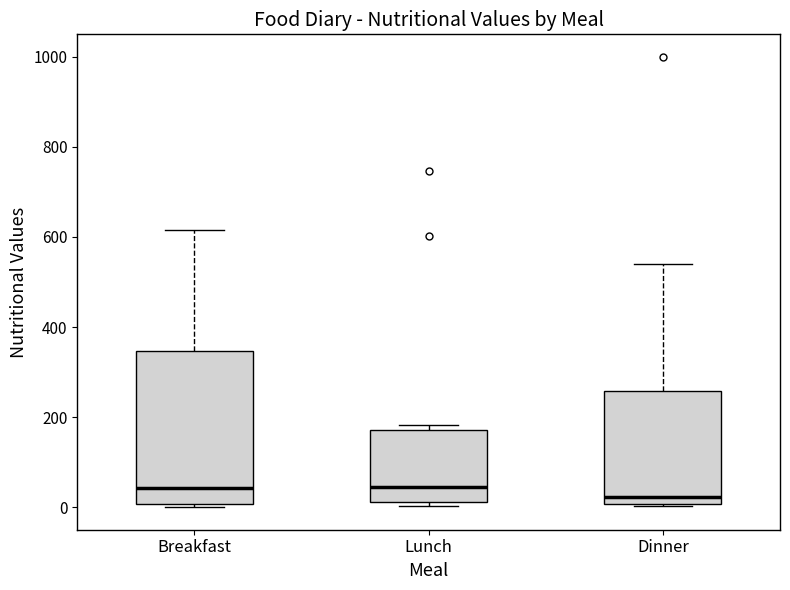

Comparing the boxes themselves (not the whiskers), which one is the tallest?

Breakfast